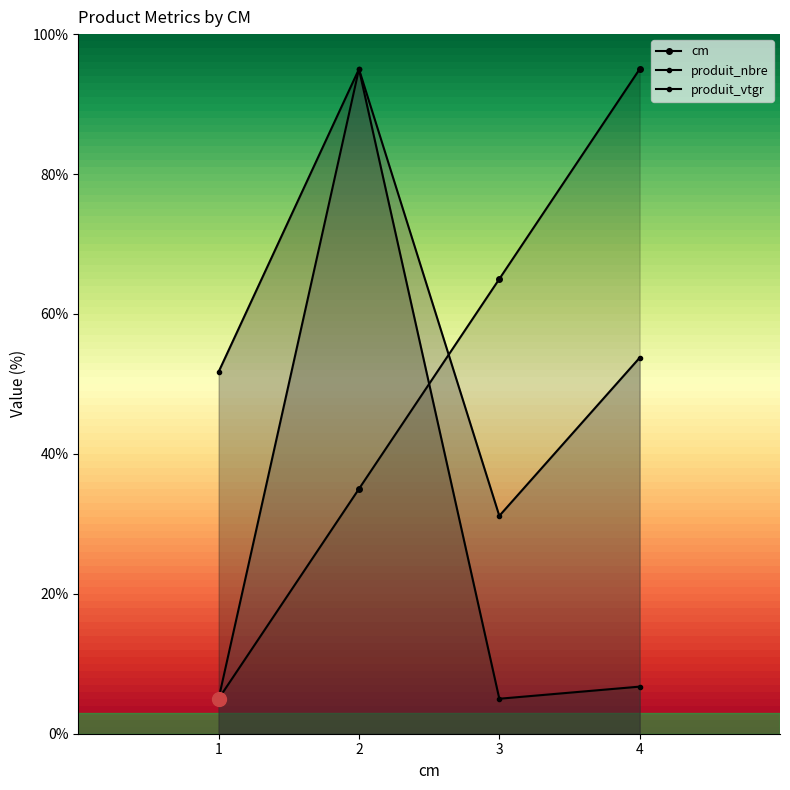

Which category has the highest value in the produit_vtgr series?

2